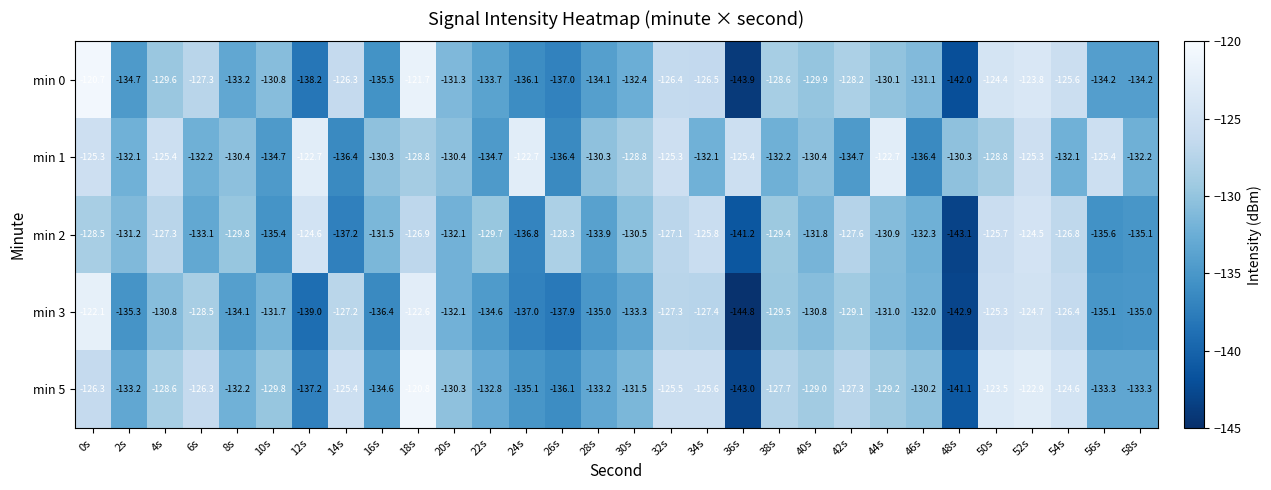

What is the sum of the min 3 values at 40s and 42s?

-259.9